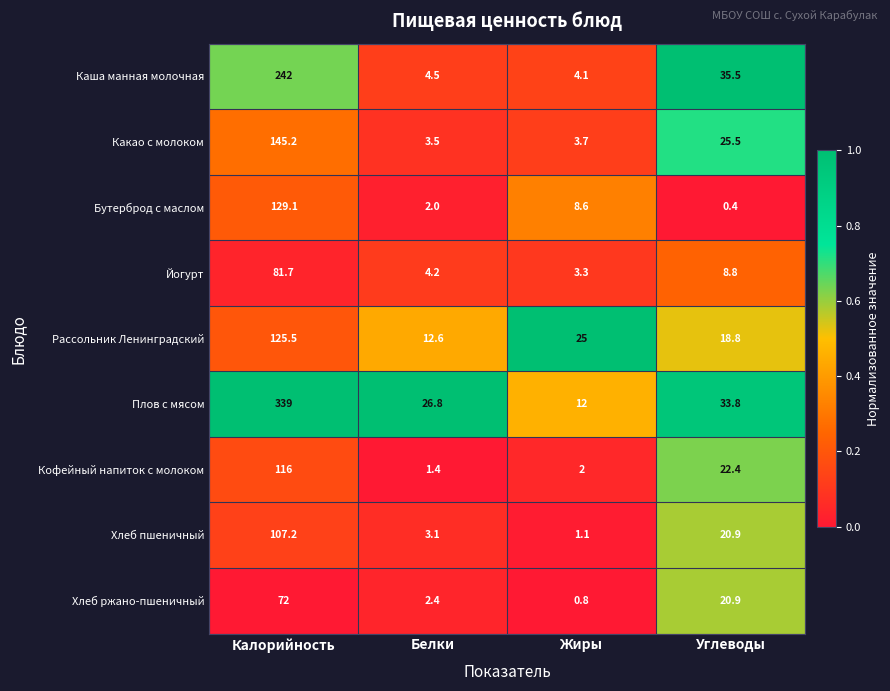

At Калорийность, list the series in order from largest to smallest.

Плов с мясом, Каша манная молочная, Какао с молоком, Бутерброд с маслом, Рассольник Ленинградский, Кофейный напиток с молоком, Хлеб пшеничный, Йогурт, Хлеб ржано-пшеничный